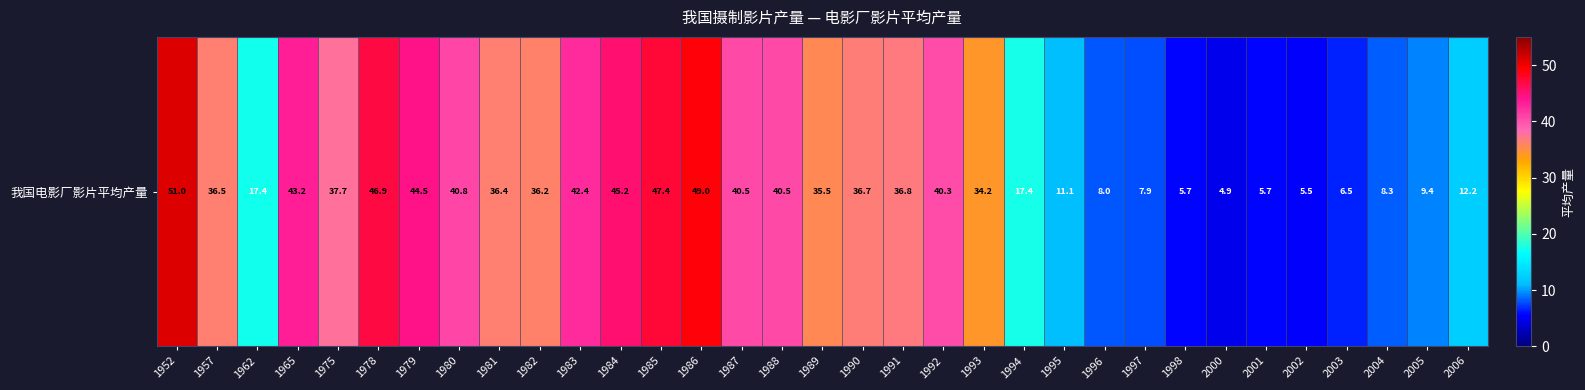

Is it true that the value at 1975 is 37.7?

True